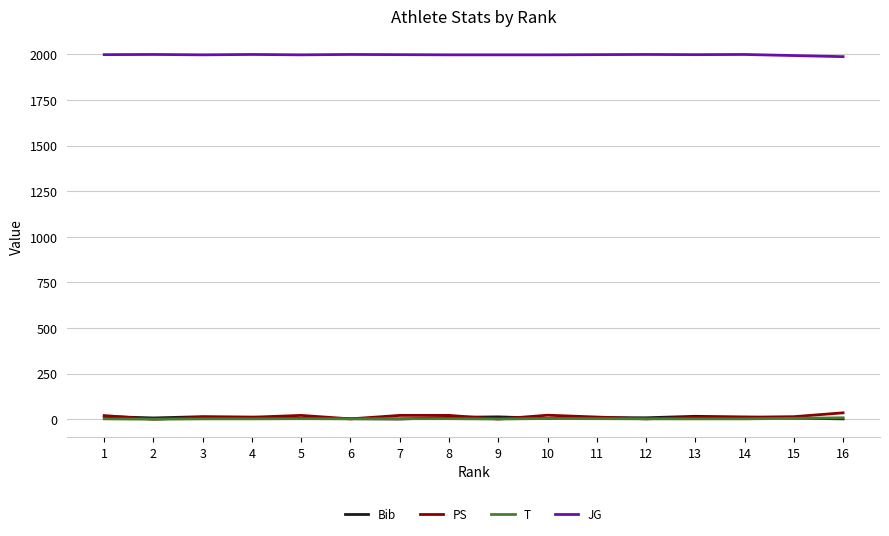

What is the greatest value displayed?

2000